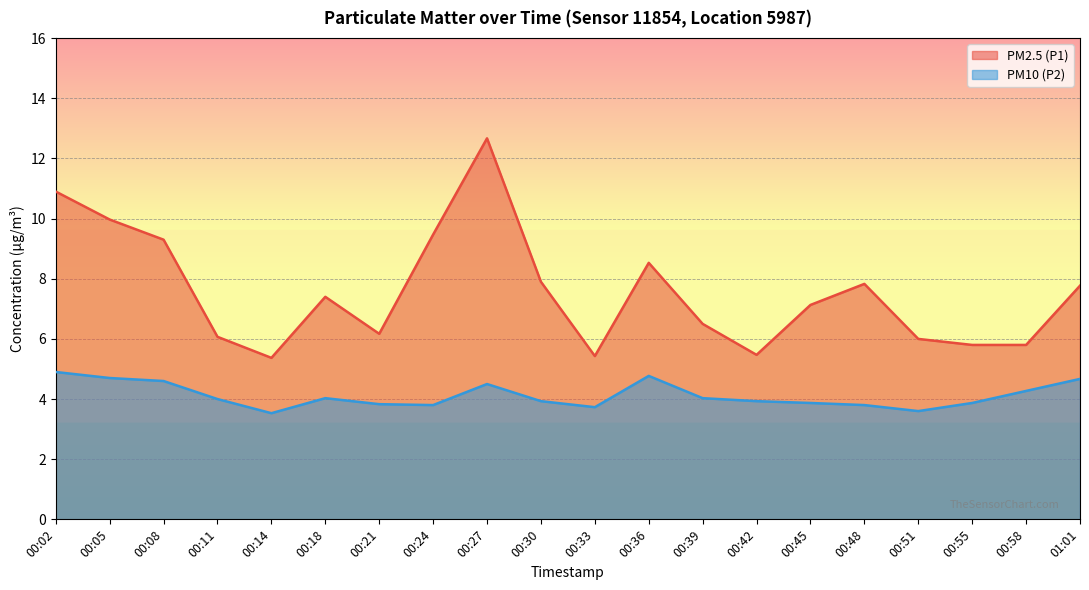

Is the value of PM10 (P2) at 00:33 greater than the value of PM2.5 (P1) at 00:51?

No